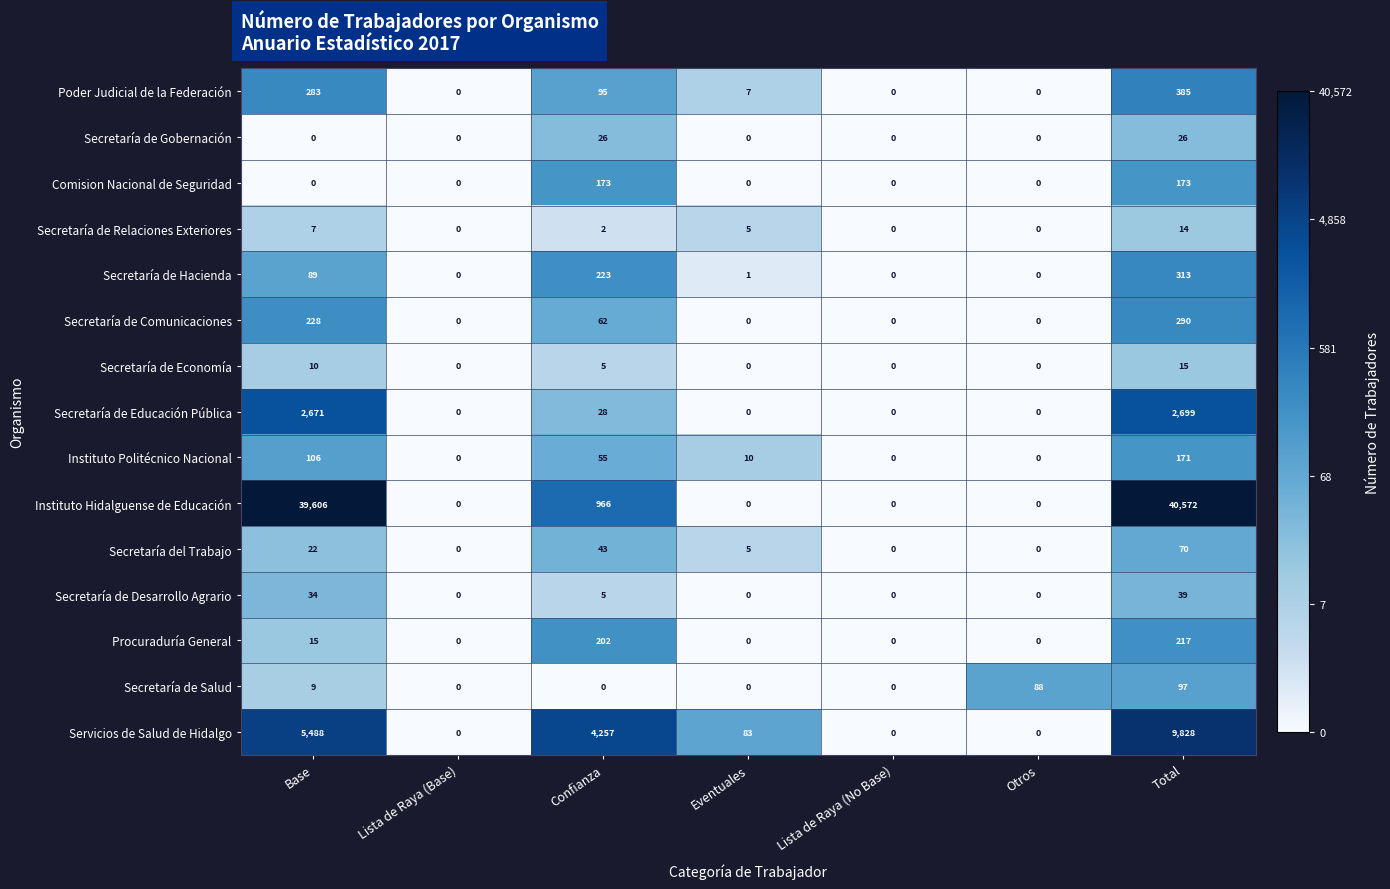

The value of Secretaría de Economía at Lista de Raya (No Base) is 8. True or false?

False